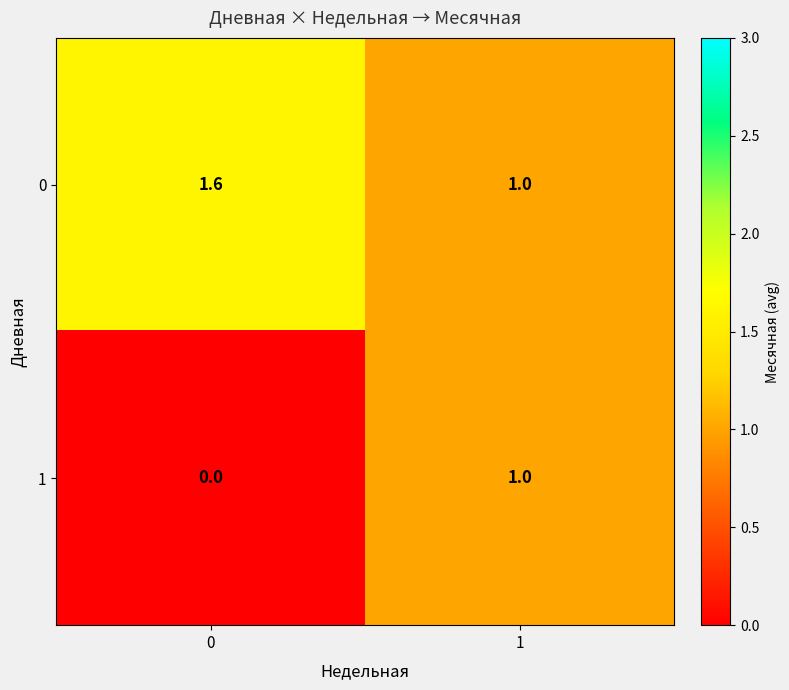

At which category is the sum across all series the highest?

1